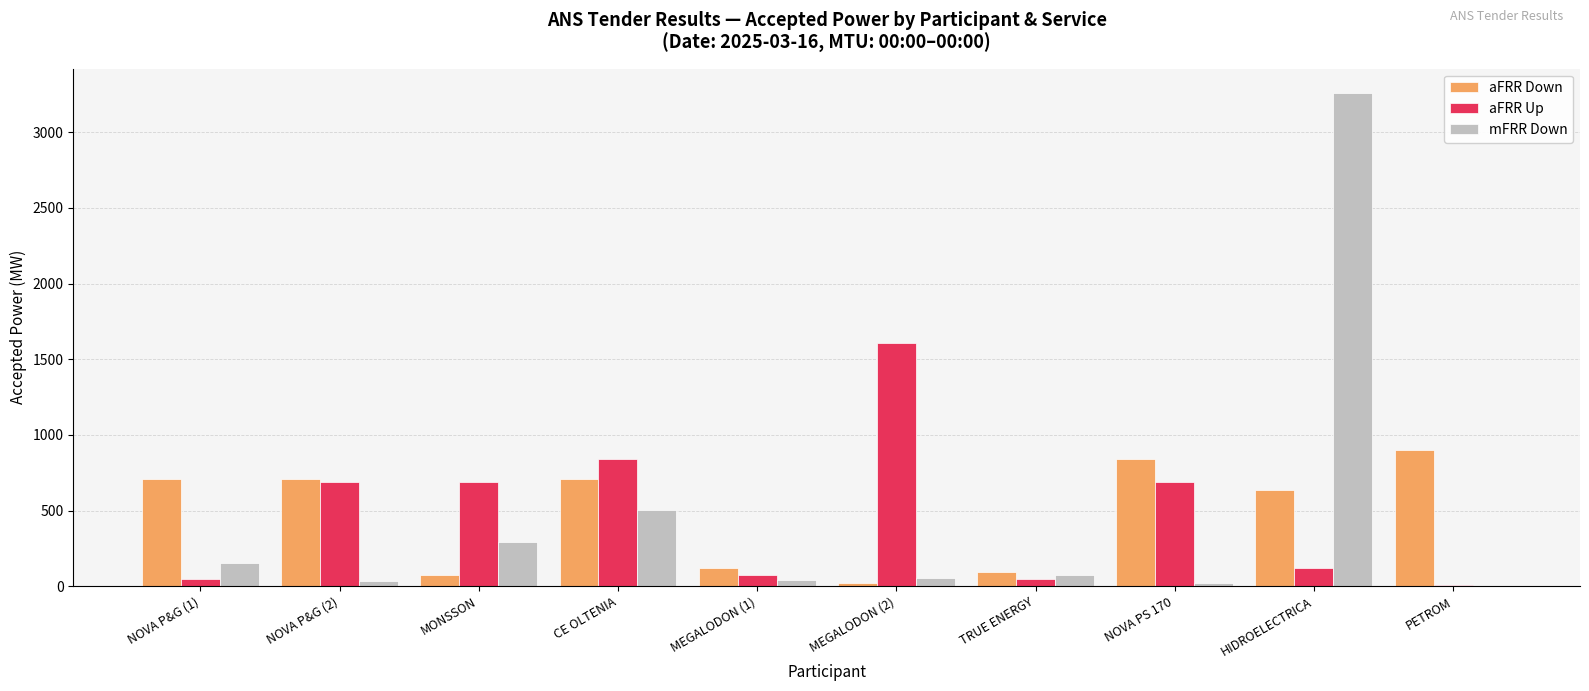

Which label corresponds to the largest value in the chart?

HIDROELECTRICA